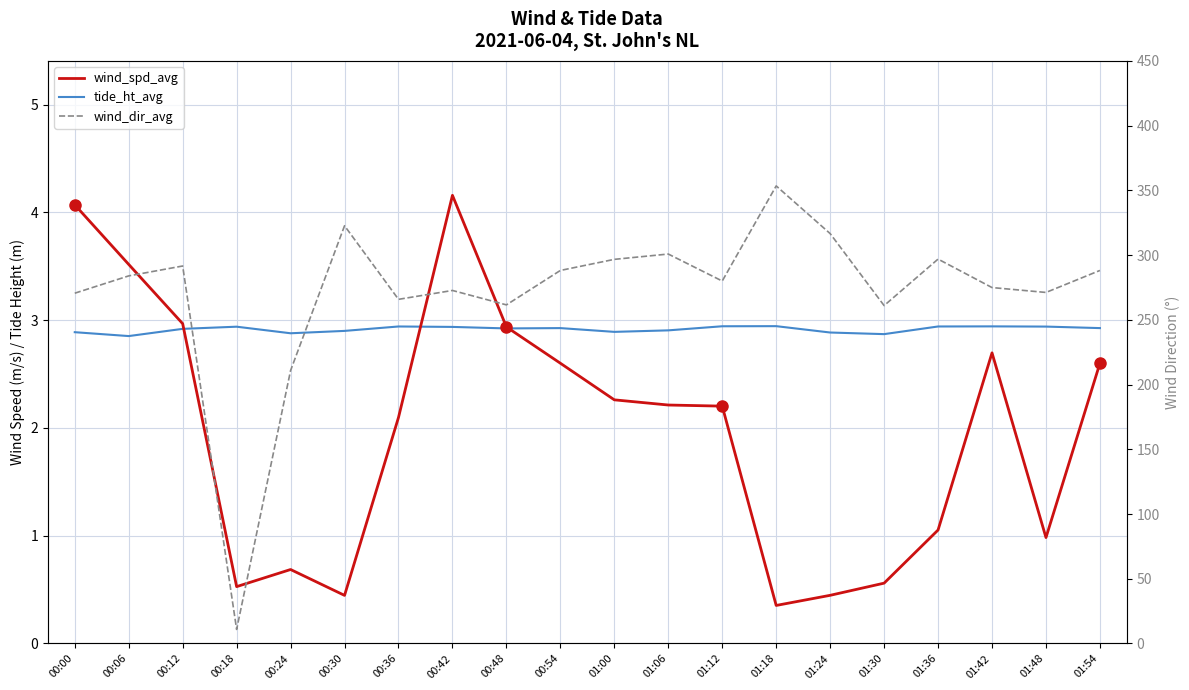

Reading left to right, extract all data points from this chart.

wind_spd_avg: 4.1	3.5	3.0	0.5	0.7	0.4	2.1	4.2	2.9	2.6	2.3	2.2	2.2	0.4	0.4	0.6	1.1	2.7	1.0	2.6
tide_ht_avg: 2.9	2.9	2.9	2.9	2.9	2.9	2.9	2.9	2.9	2.9	2.9	2.9	2.9	2.9	2.9	2.9	2.9	2.9	2.9	2.9
wind_dir_avg: 270.6	283.9	291.6	10.9	210.9	322.7	265.8	272.7	261.5	288.1	296.7	300.8	280.0	353.4	316.6	261.0	296.9	274.9	271.1	288.1